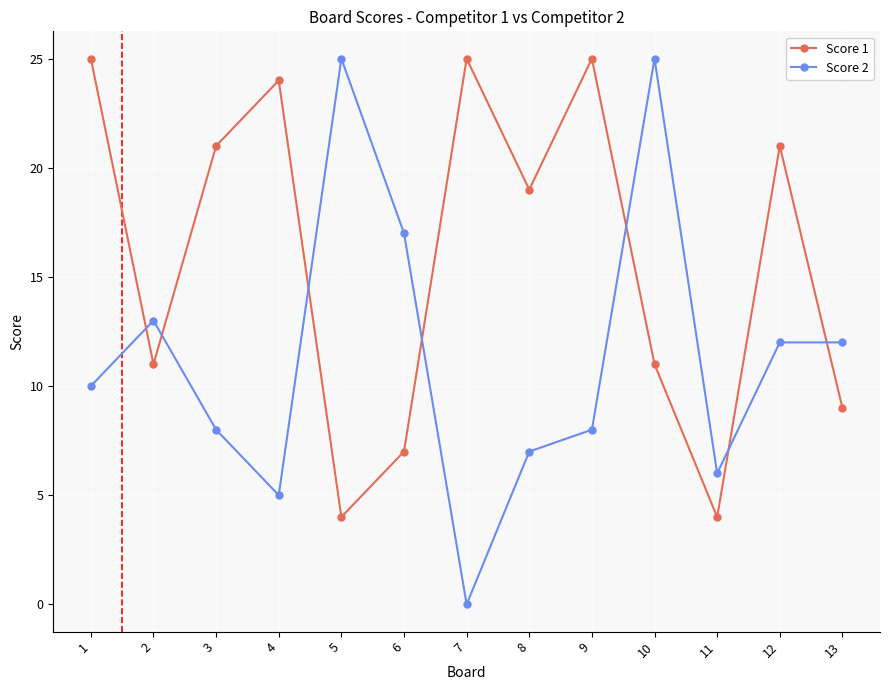

What is the approximate value of Score 1 at 2?

11